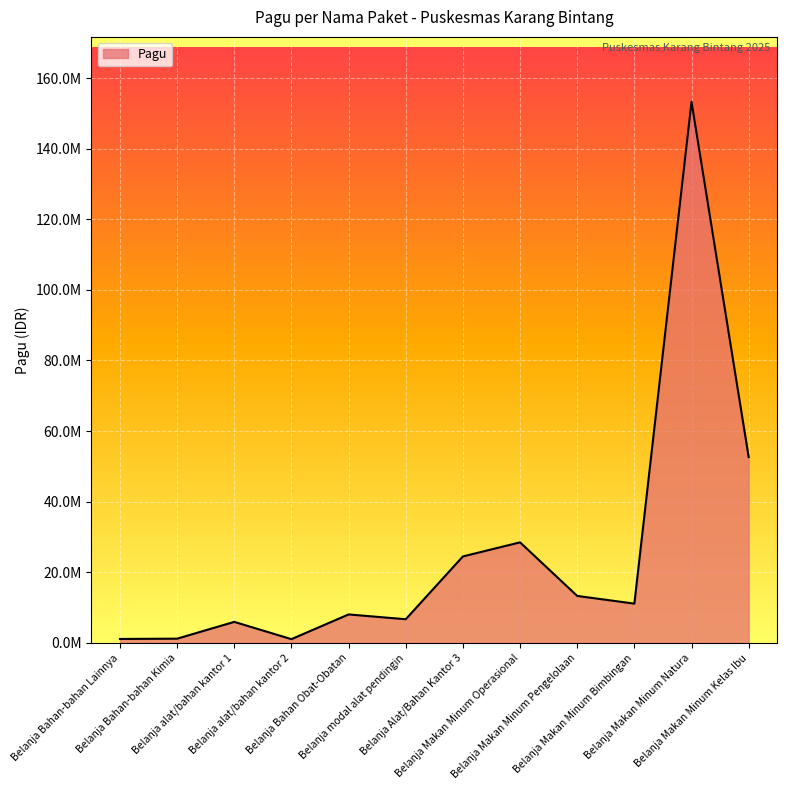

Does the chart display data point markers on the line(s)?

No